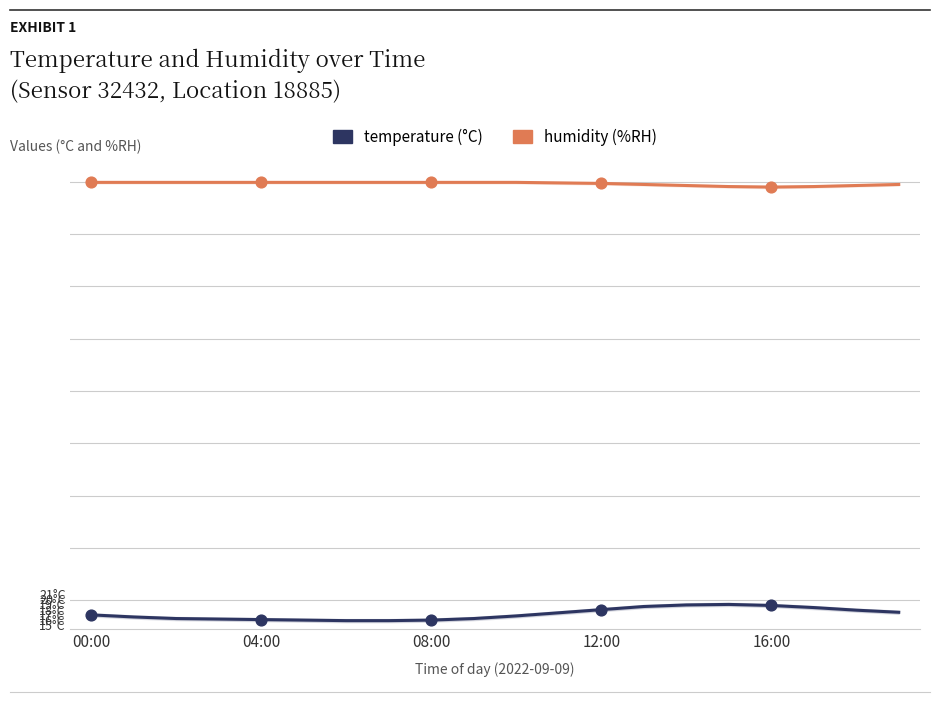

Which series reaches the minimum Y coordinate?

temperature